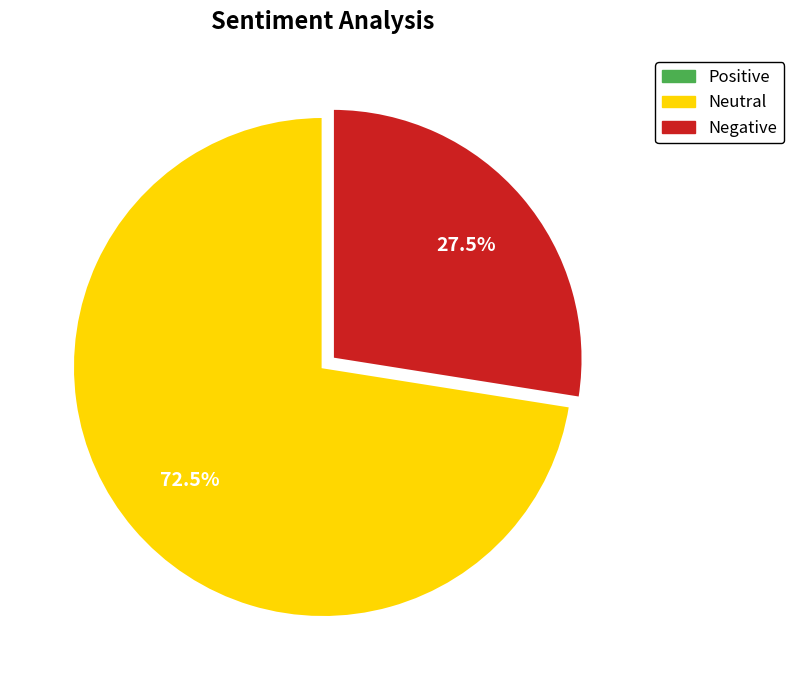

Does any single category account for the majority?

Yes